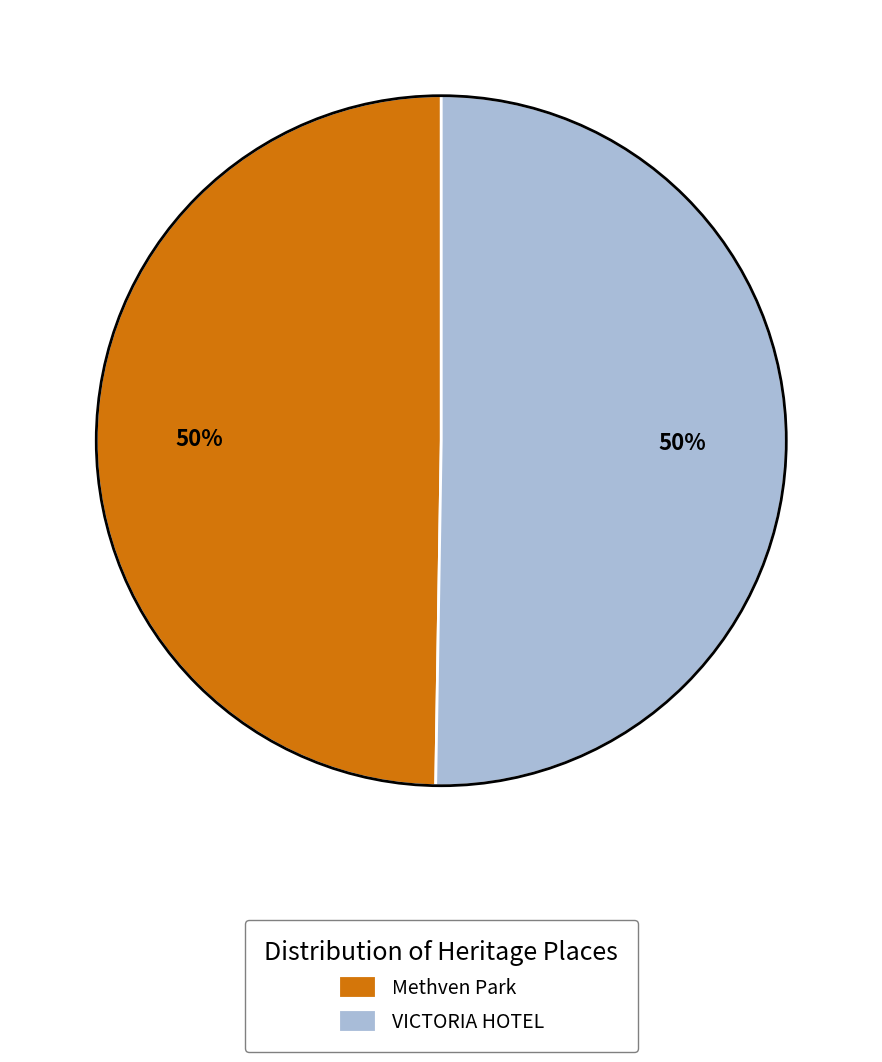

Is the sum of Methven Park and VICTORIA HOTEL greater than half?

Yes